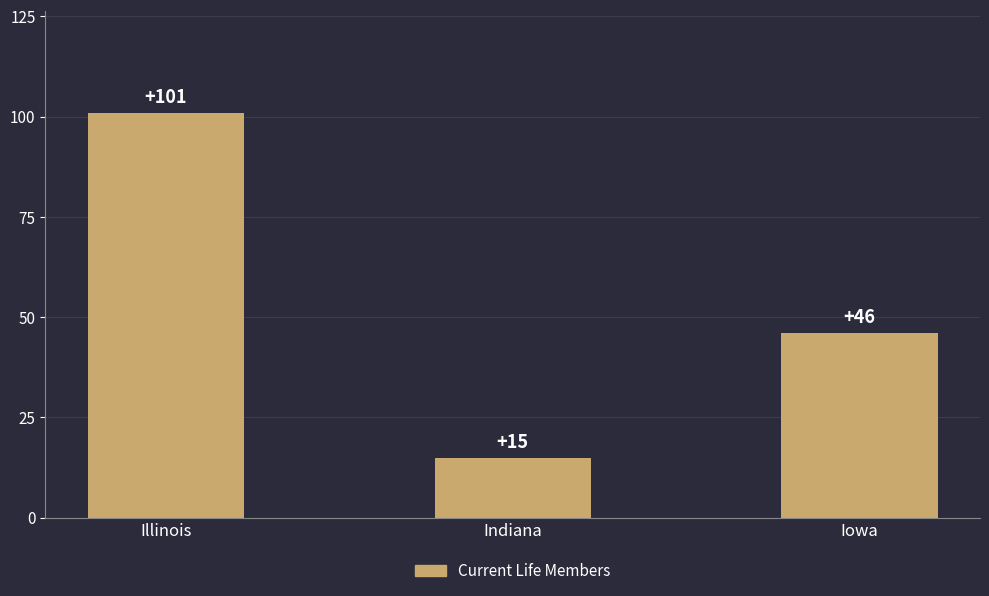

How many values are below 46?

1